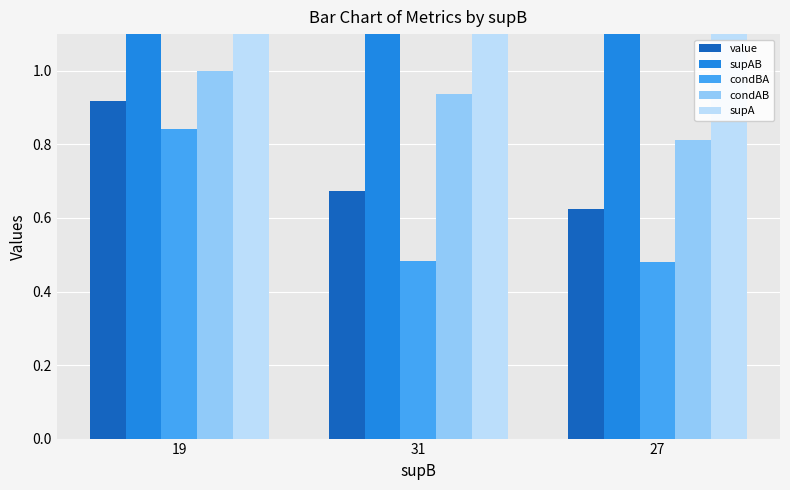

What are all the series names shown in the legend?

value, supAB, condBA, condAB, supA